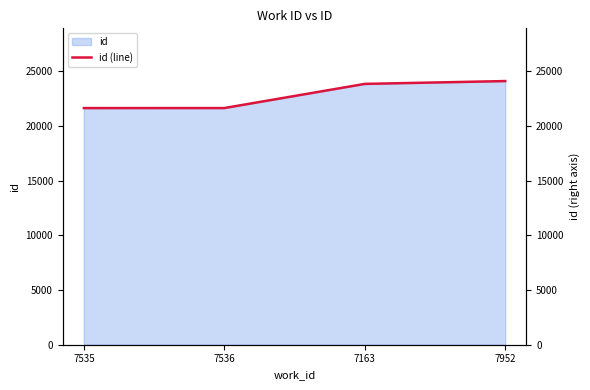

How many lines are shown in the chart?

1